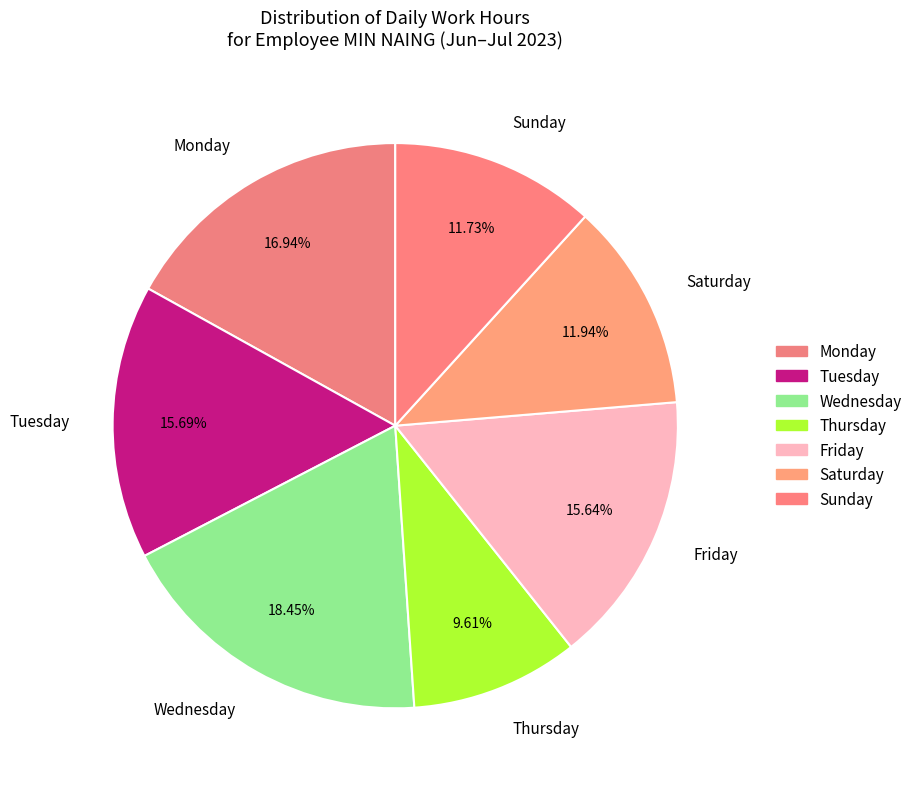

Does Monday represent more than half of the total?

No